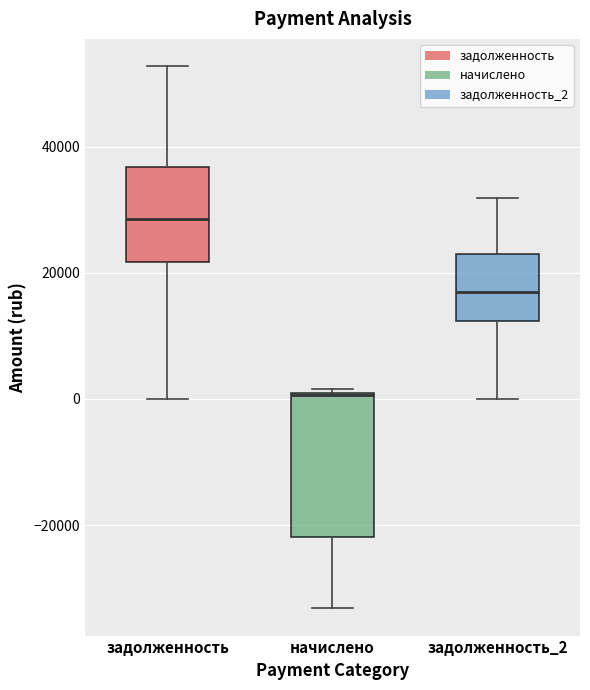

Comparing the boxes themselves (not the whiskers), which one is the tallest?

начислено